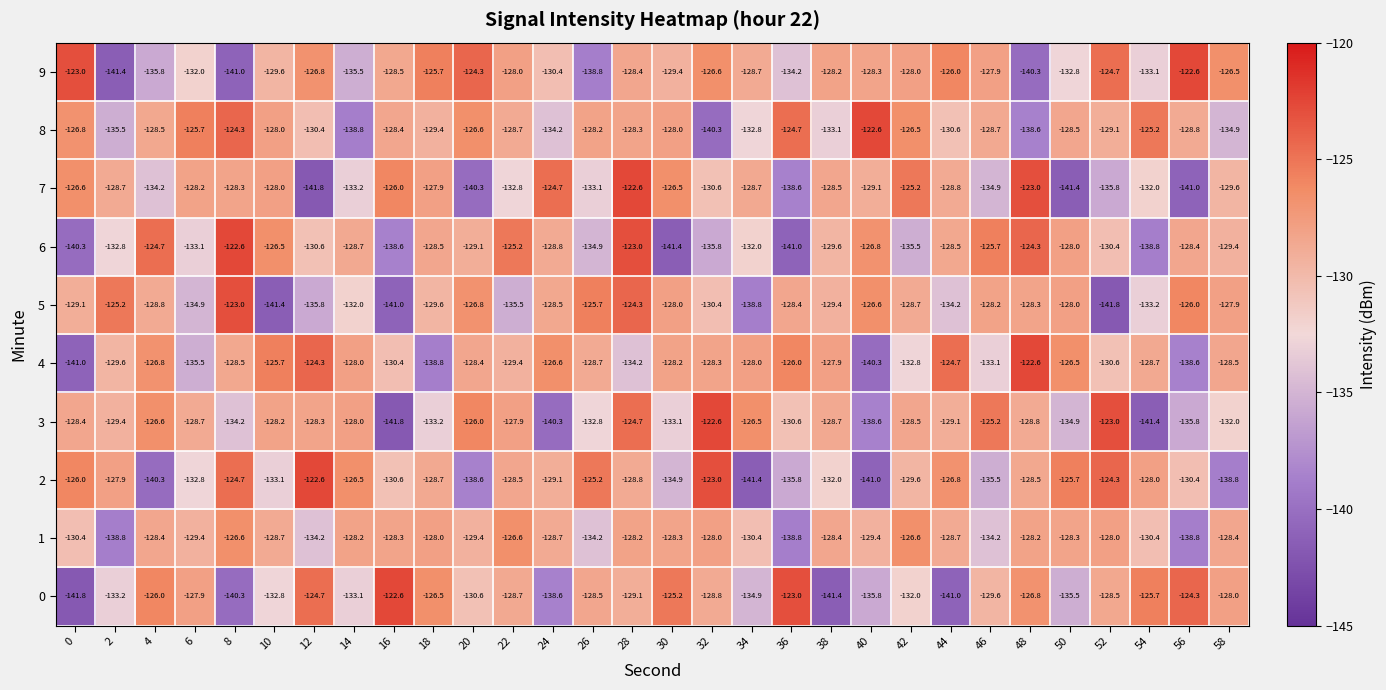

What is the total value across all series at 18?

-1296.3